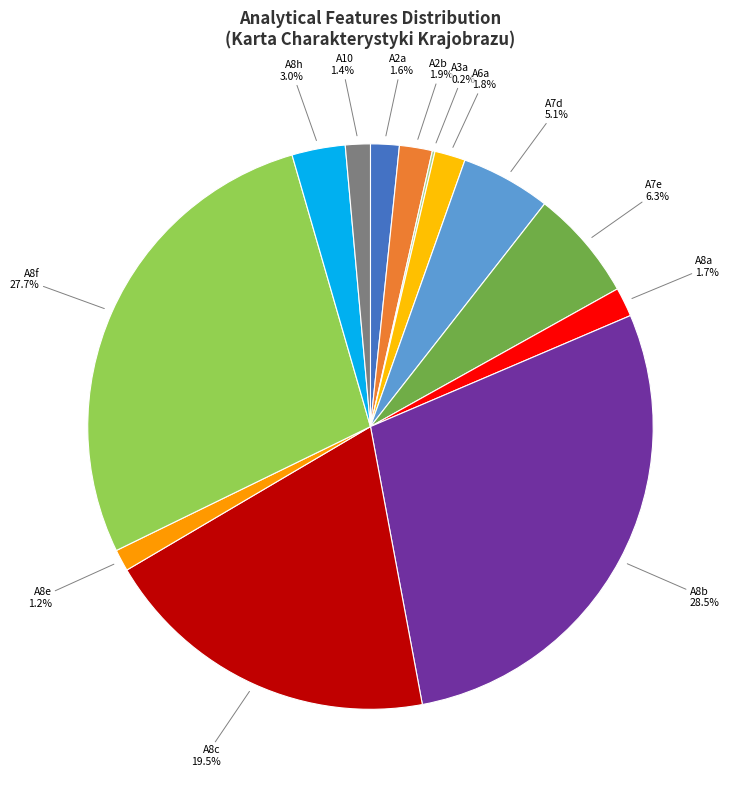

To the nearest percent, what is the average slice percentage?

8%